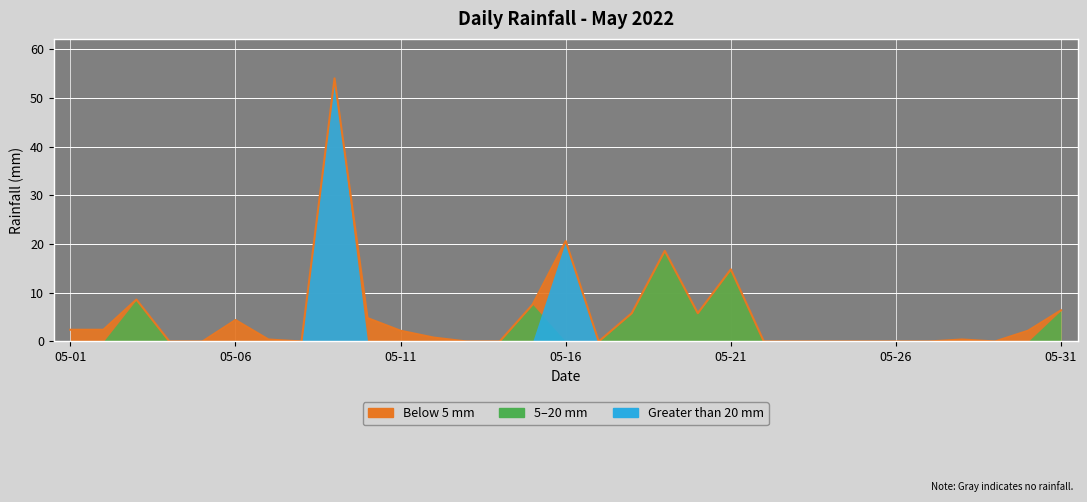

What is the change in value from 2022-05-09 to 2022-05-14?

-54.0